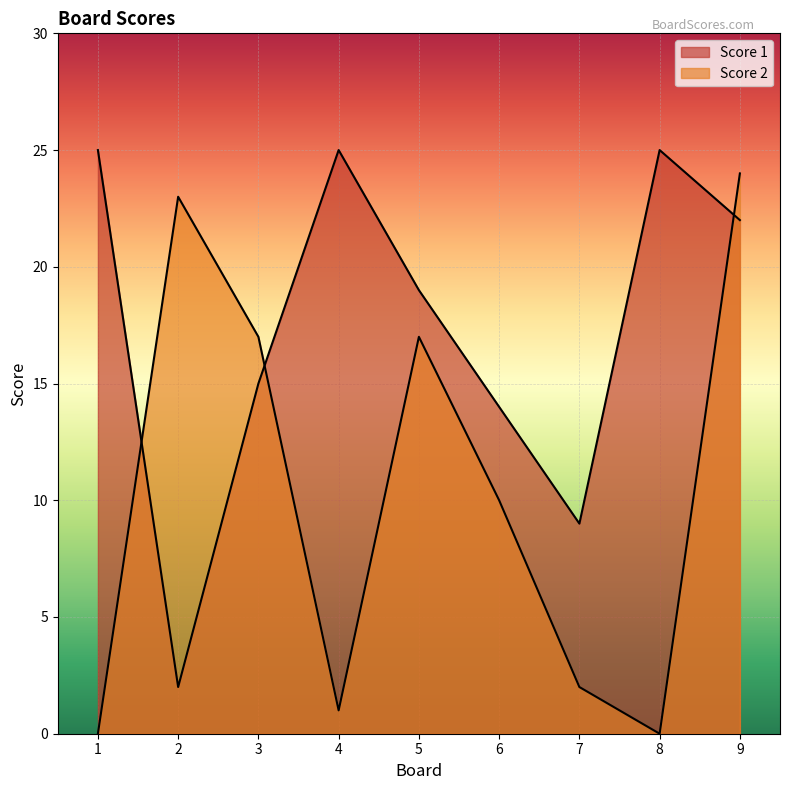

At which label does Score 2 reach its peak?

9